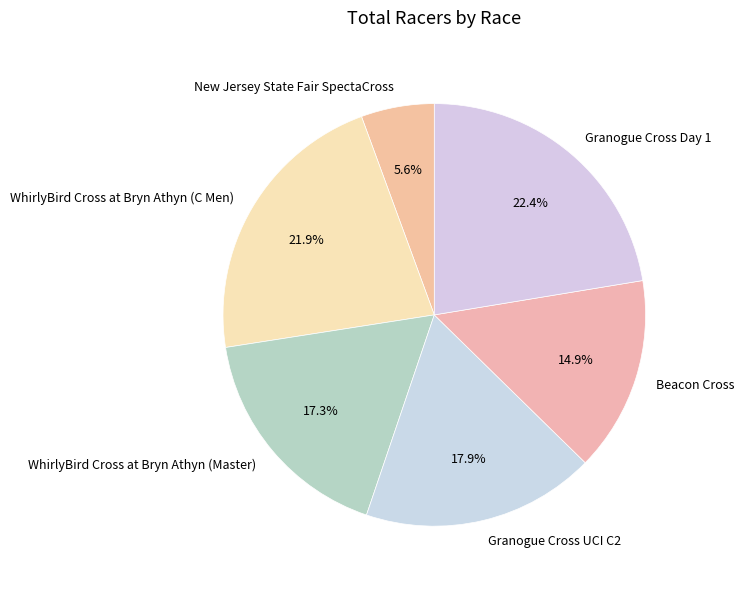

Count the number of slices in the pie.

6